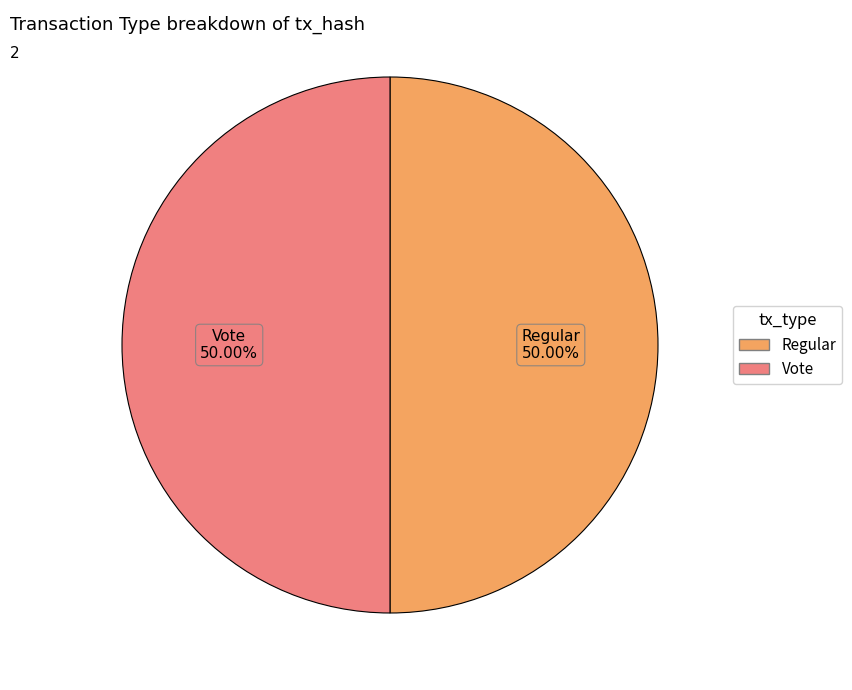

Combined, do Vote and Regular account for over 50%?

Yes